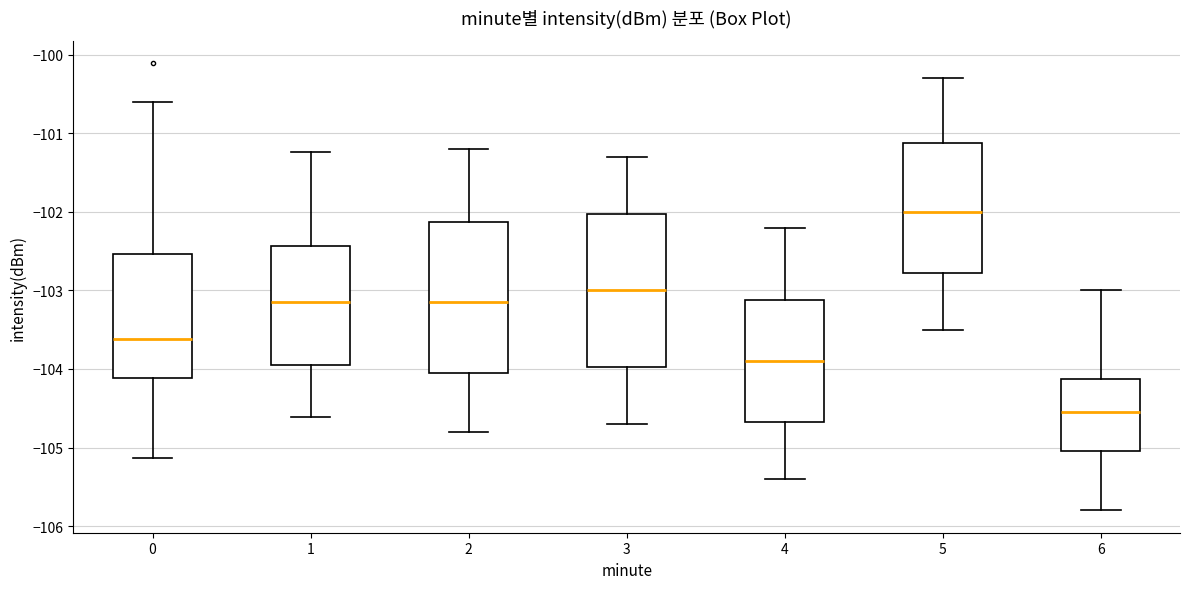

Reading left to right, transcribe this box plot: for each box, give where its median line is, the range the box spans, and where its two whiskers end, as read against the y-axis. The values are not printed on the chart, so give them approximately, as read against the axis.

0: median -103.6, box -104.1 to -102.5, whiskers -105.1 to -100.6
1: median -103.1, box -103.9 to -102.4, whiskers -104.6 to -101.2
2: median -103.1, box -104.0 to -102.1, whiskers -104.8 to -101.2
3: median -103.0, box -104.0 to -102.0, whiskers -104.7 to -101.3
4: median -103.9, box -104.7 to -103.1, whiskers -105.4 to -102.2
5: median -102.0, box -102.8 to -101.1, whiskers -103.5 to -100.3
6: median -104.5, box -105.0 to -104.1, whiskers -105.8 to -103.0